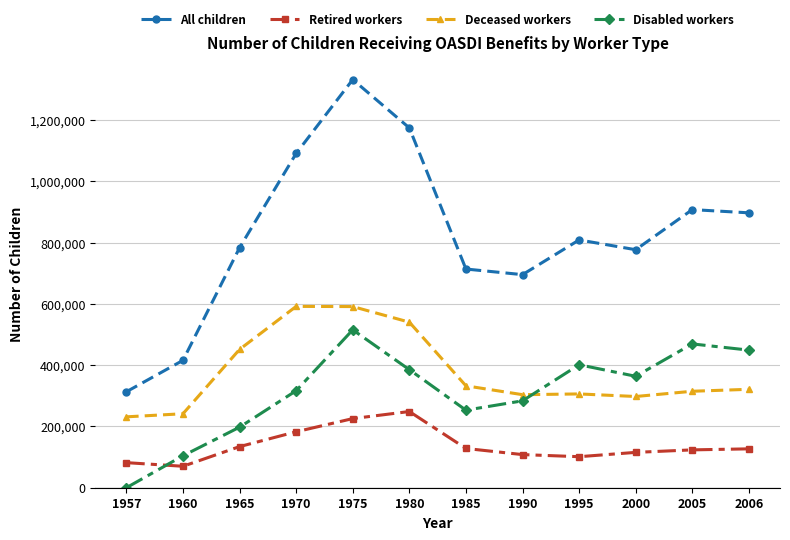

How many lines are shown in the chart?

4